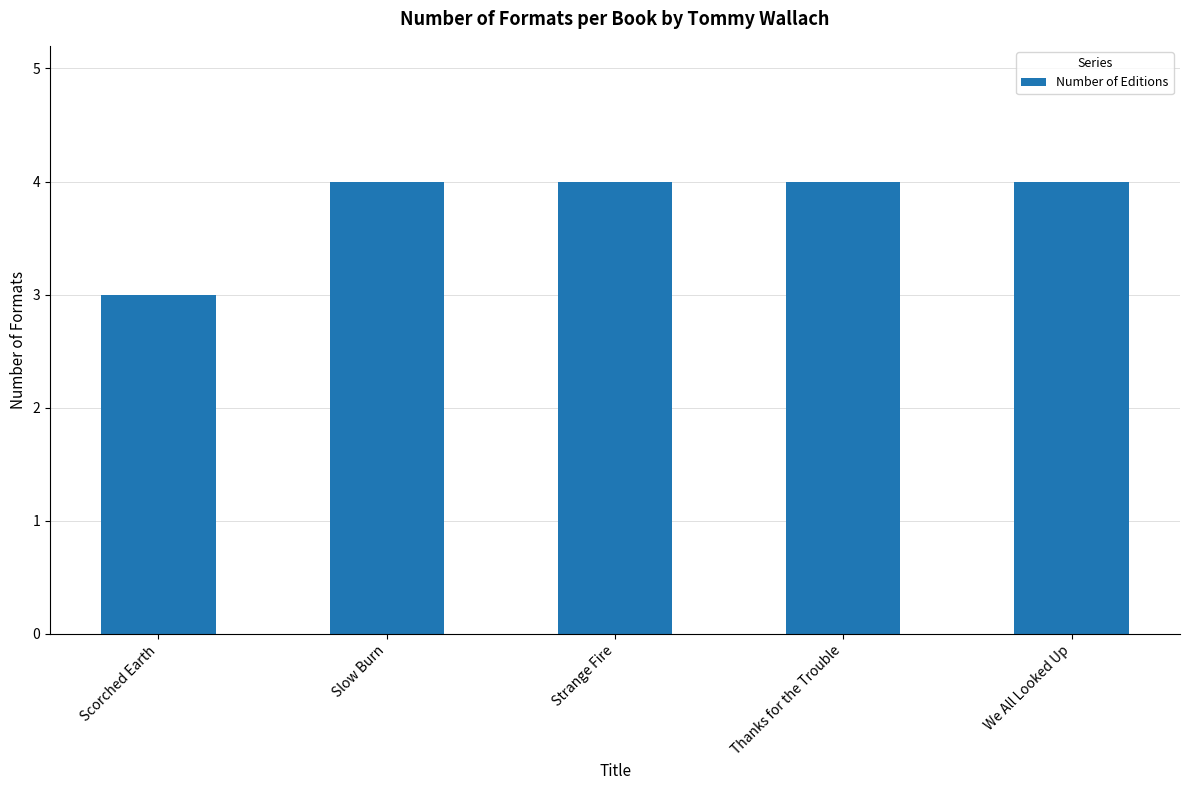

What value does the data have at We All Looked Up?

4